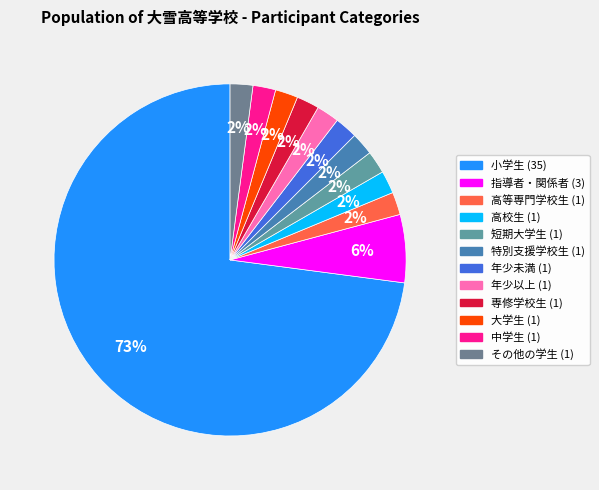

Count the number of slices in the pie.

12